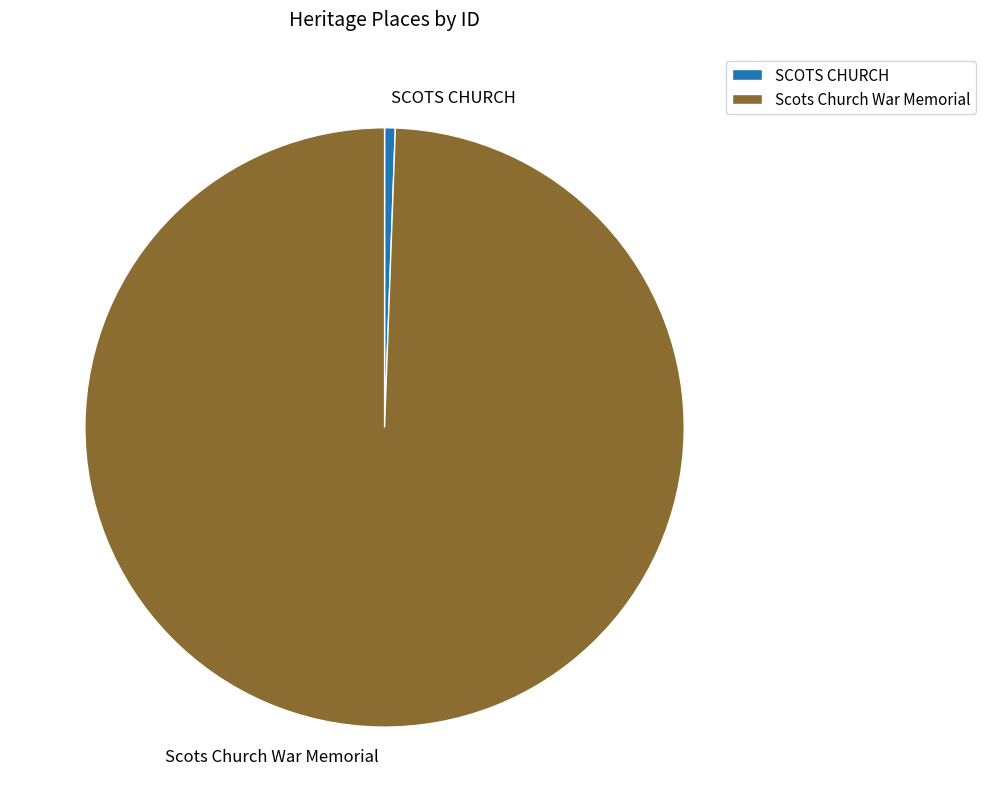

The SCOTS CHURCH slice represents 11% of the pie. True or false?

False